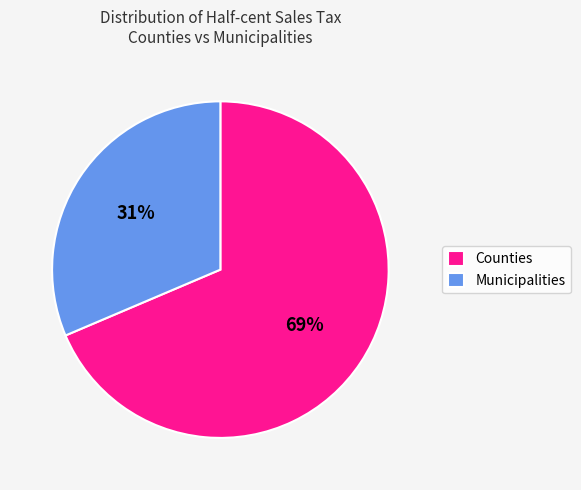

Is there any slice that represents more than half of the pie?

Yes